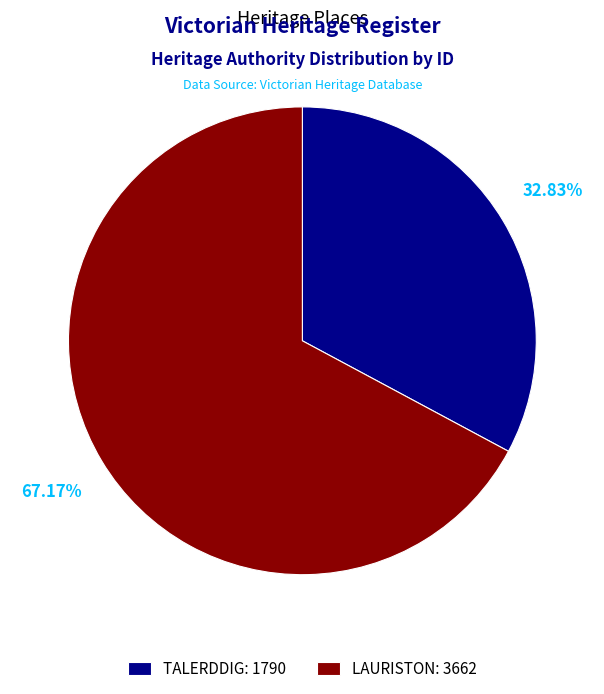

Which slice is the smallest?

TALERDDIG